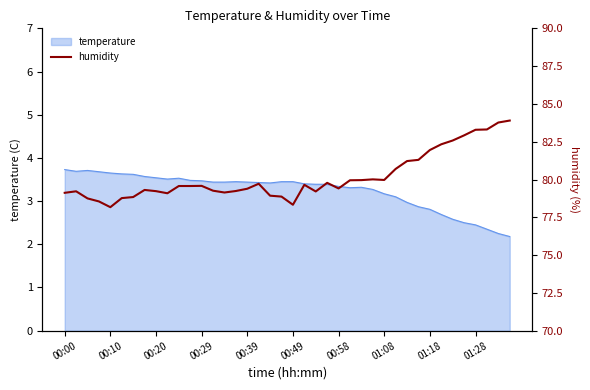

What is the maximum value for temperature?

3.7